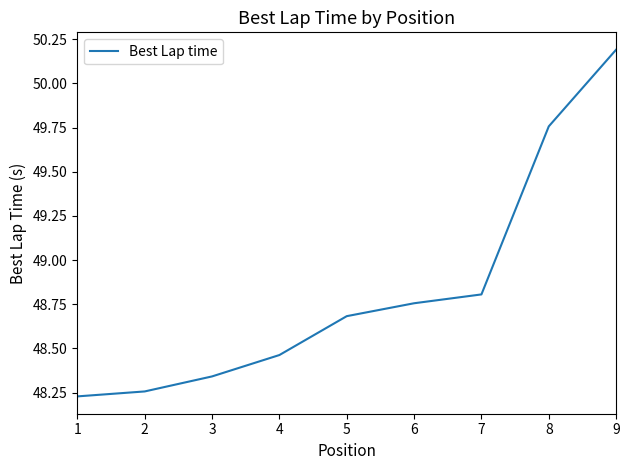

Rank the categories by value from lowest to highest.

1, 2, 3, 4, 5, 6, 7, 8, 9